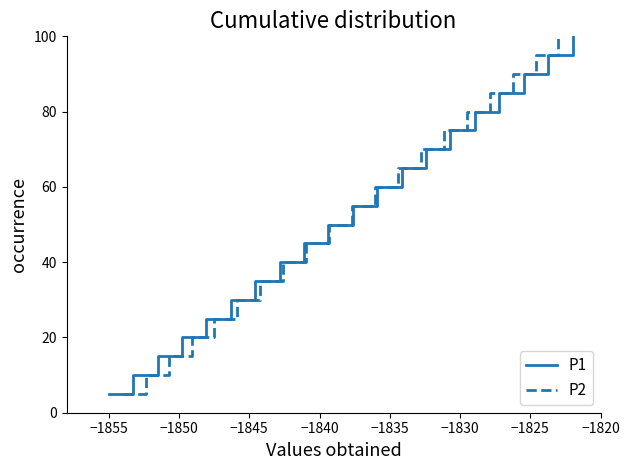

What is the maximum value for P1?

100.0